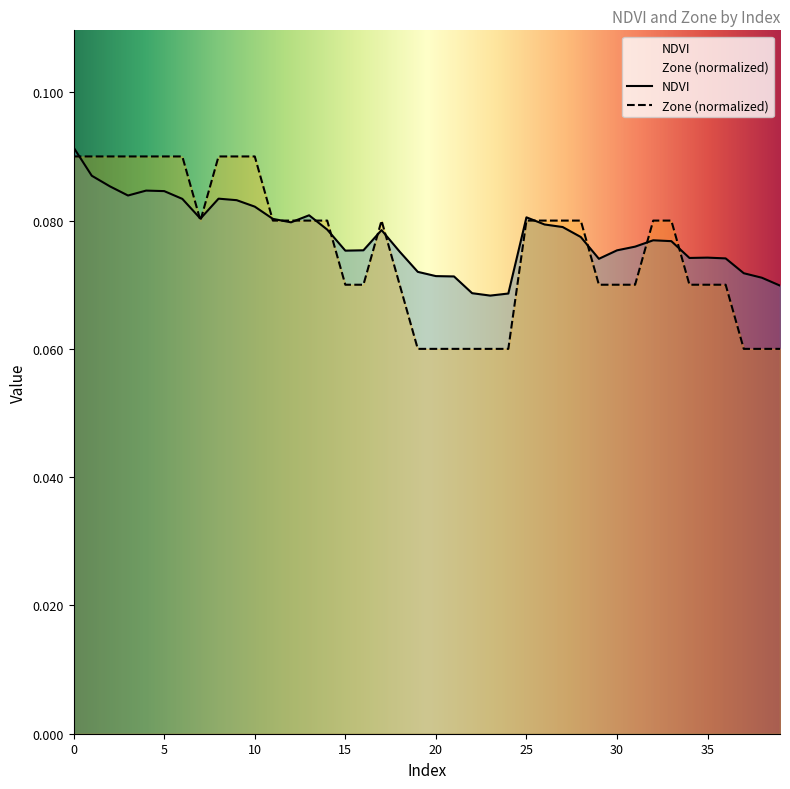

In Zone, how many points are lower than both neighbors (excluding endpoints)?

1